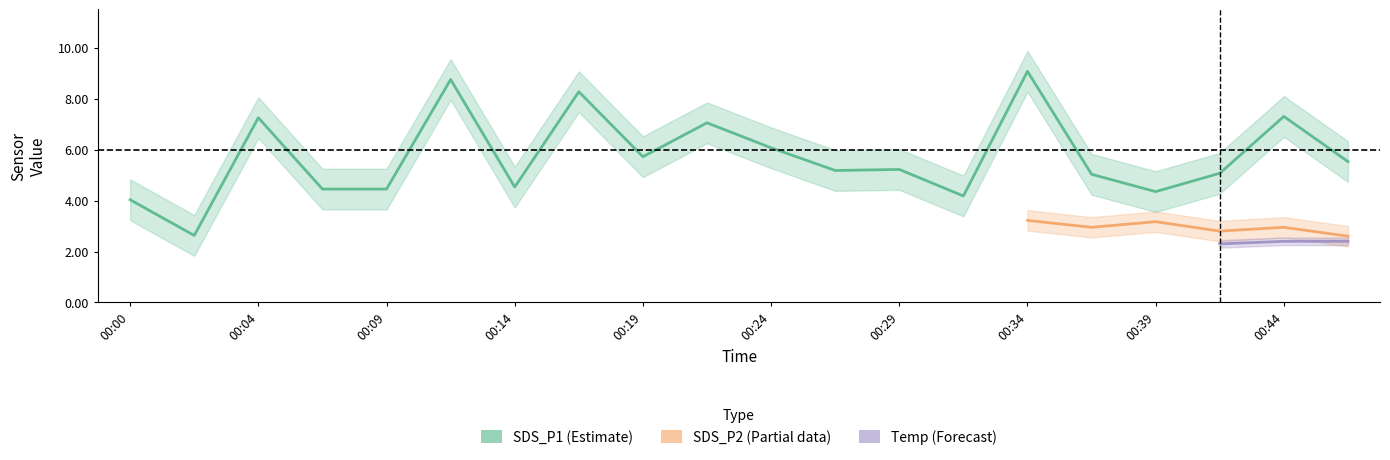

How many values in the SDS_P1 series exceed 5?

13